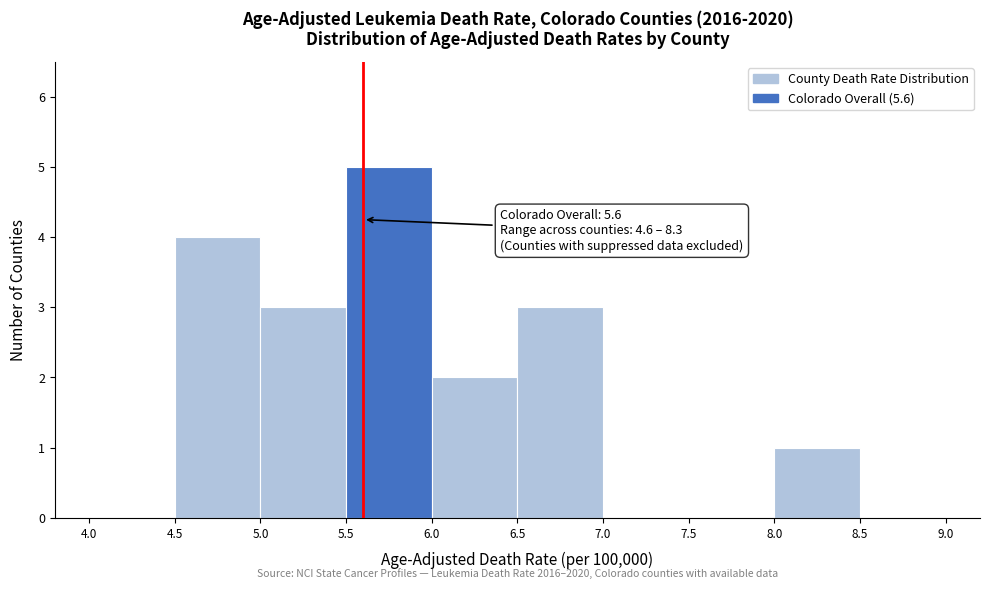

Which range on the x-axis has the tallest bar?

5.5 to 6.0